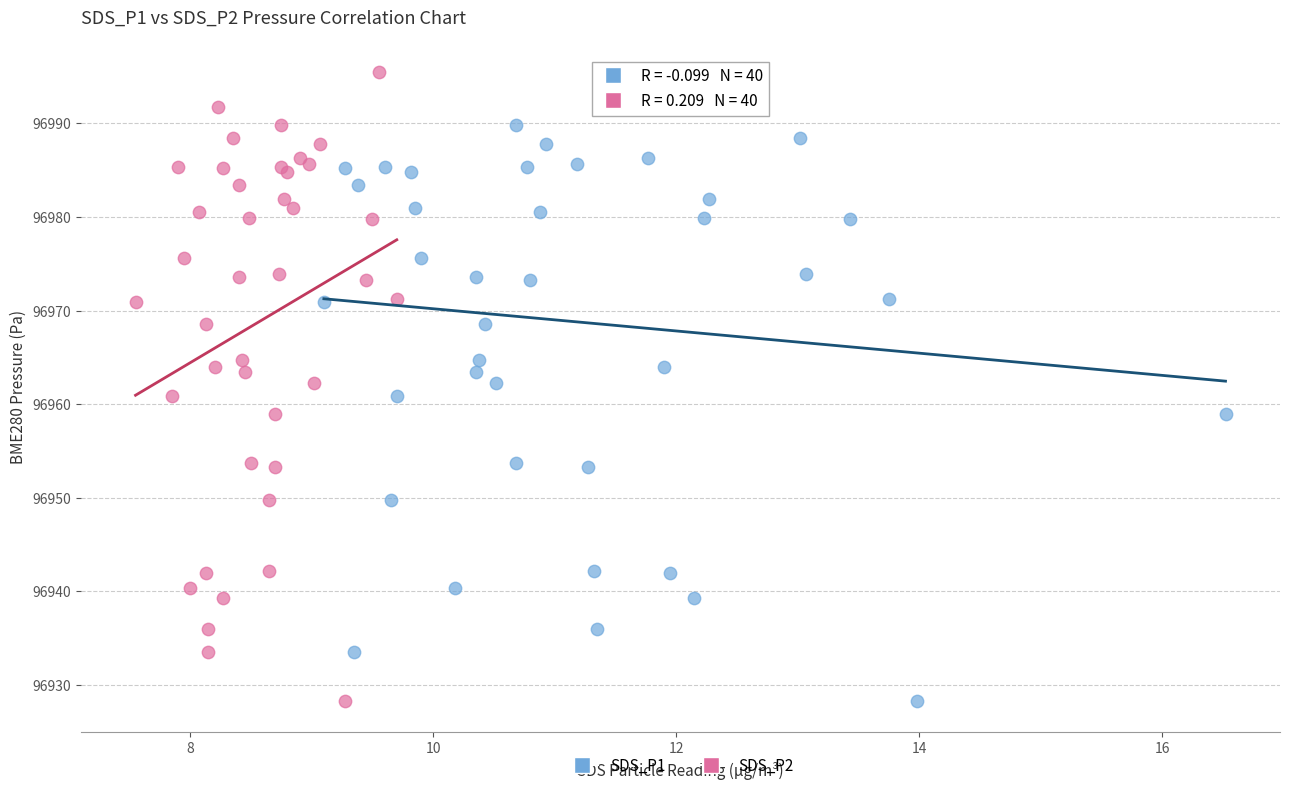

What are all the series names shown in the legend?

SDS_P1, SDS_P2